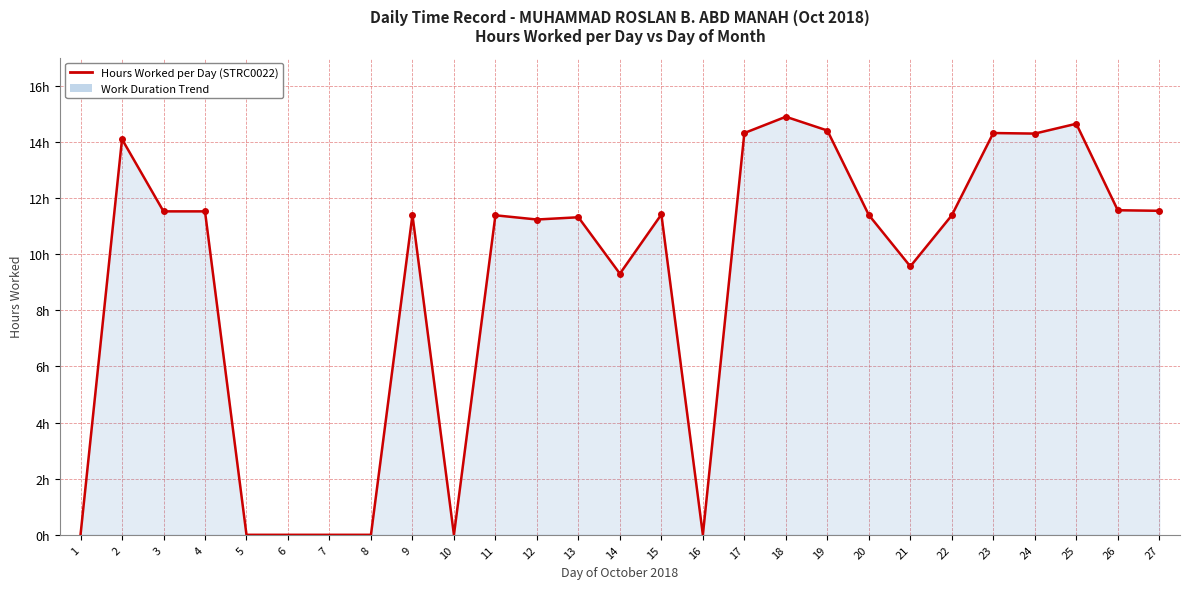

How many points are higher than both their immediate neighbors (excluding endpoints)?

8